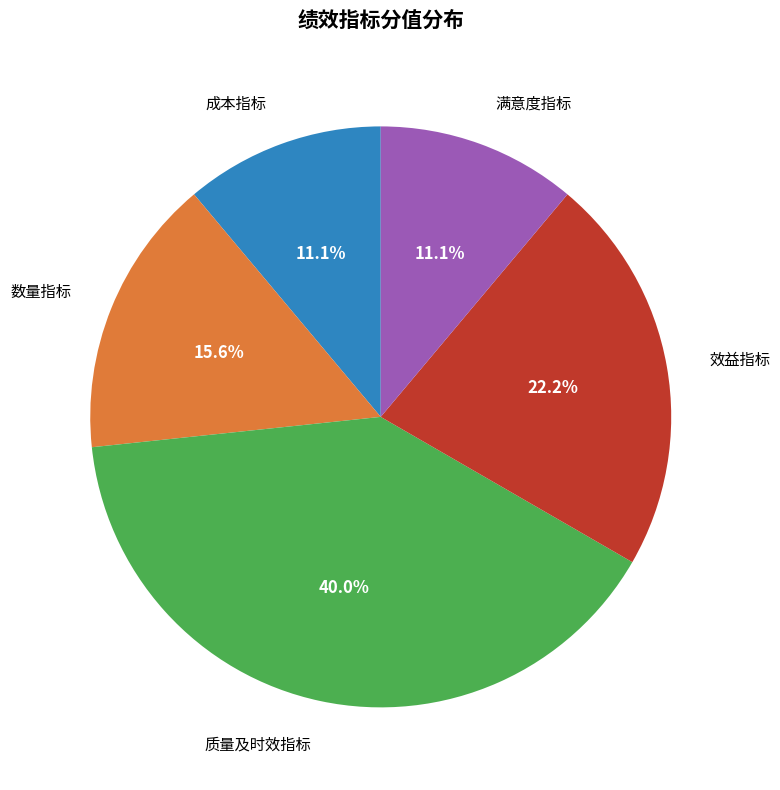

How many segments does this pie chart have?

5